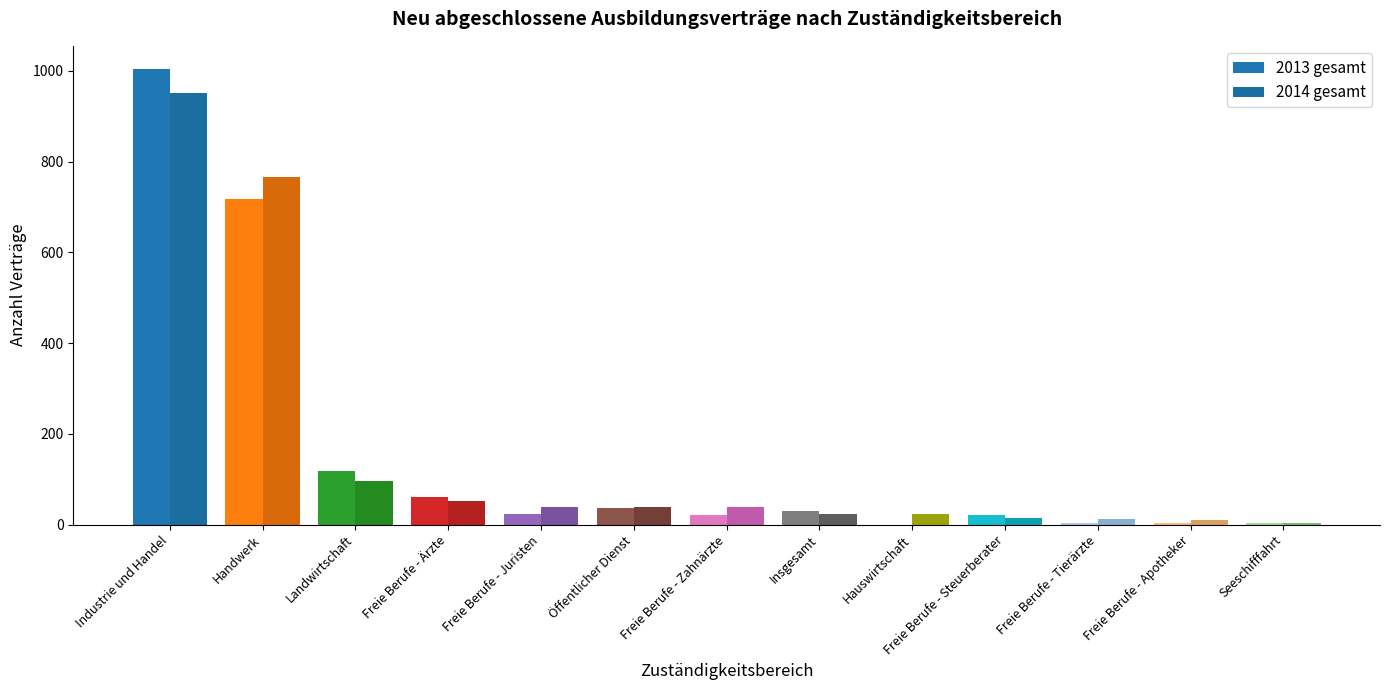

Between Landwirtschaft and Hauswirtschaft, which is larger?

Landwirtschaft